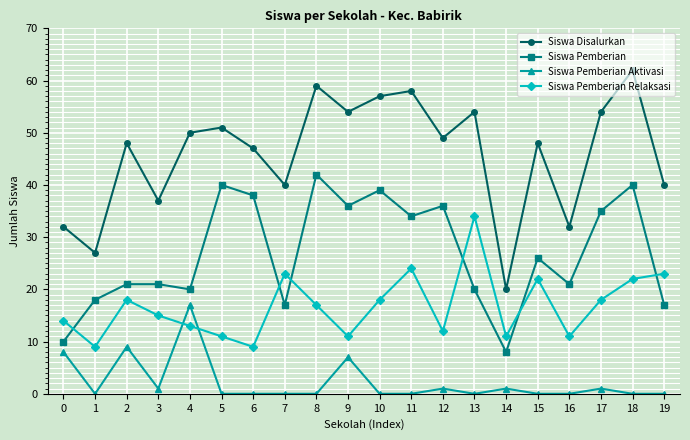

Reading right to left, what are all the values shown in this chart?

Siswa Disalurkan: 40	62	54	32	48	20	54	49	58	57	54	59	40	47	51	50	37	48	27	32
Siswa Pemberian: 17	40	35	21	26	8	20	36	34	39	36	42	17	38	40	20	21	21	18	10
Siswa Pemberian Aktivasi: 0	0	1	0	0	1	0	1	0	0	7	0	0	0	0	17	1	9	0	8
Siswa Pemberian Relaksasi: 23	22	18	11	22	11	34	12	24	18	11	17	23	9	11	13	15	18	9	14